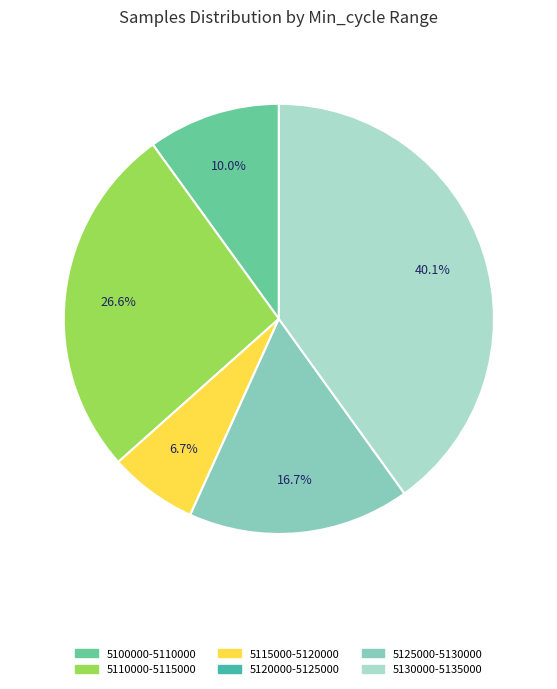

Is there any slice that represents more than half of the pie?

No